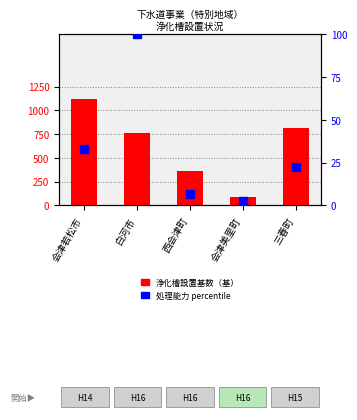

At how many categories does at least one series exceed 1110?

1